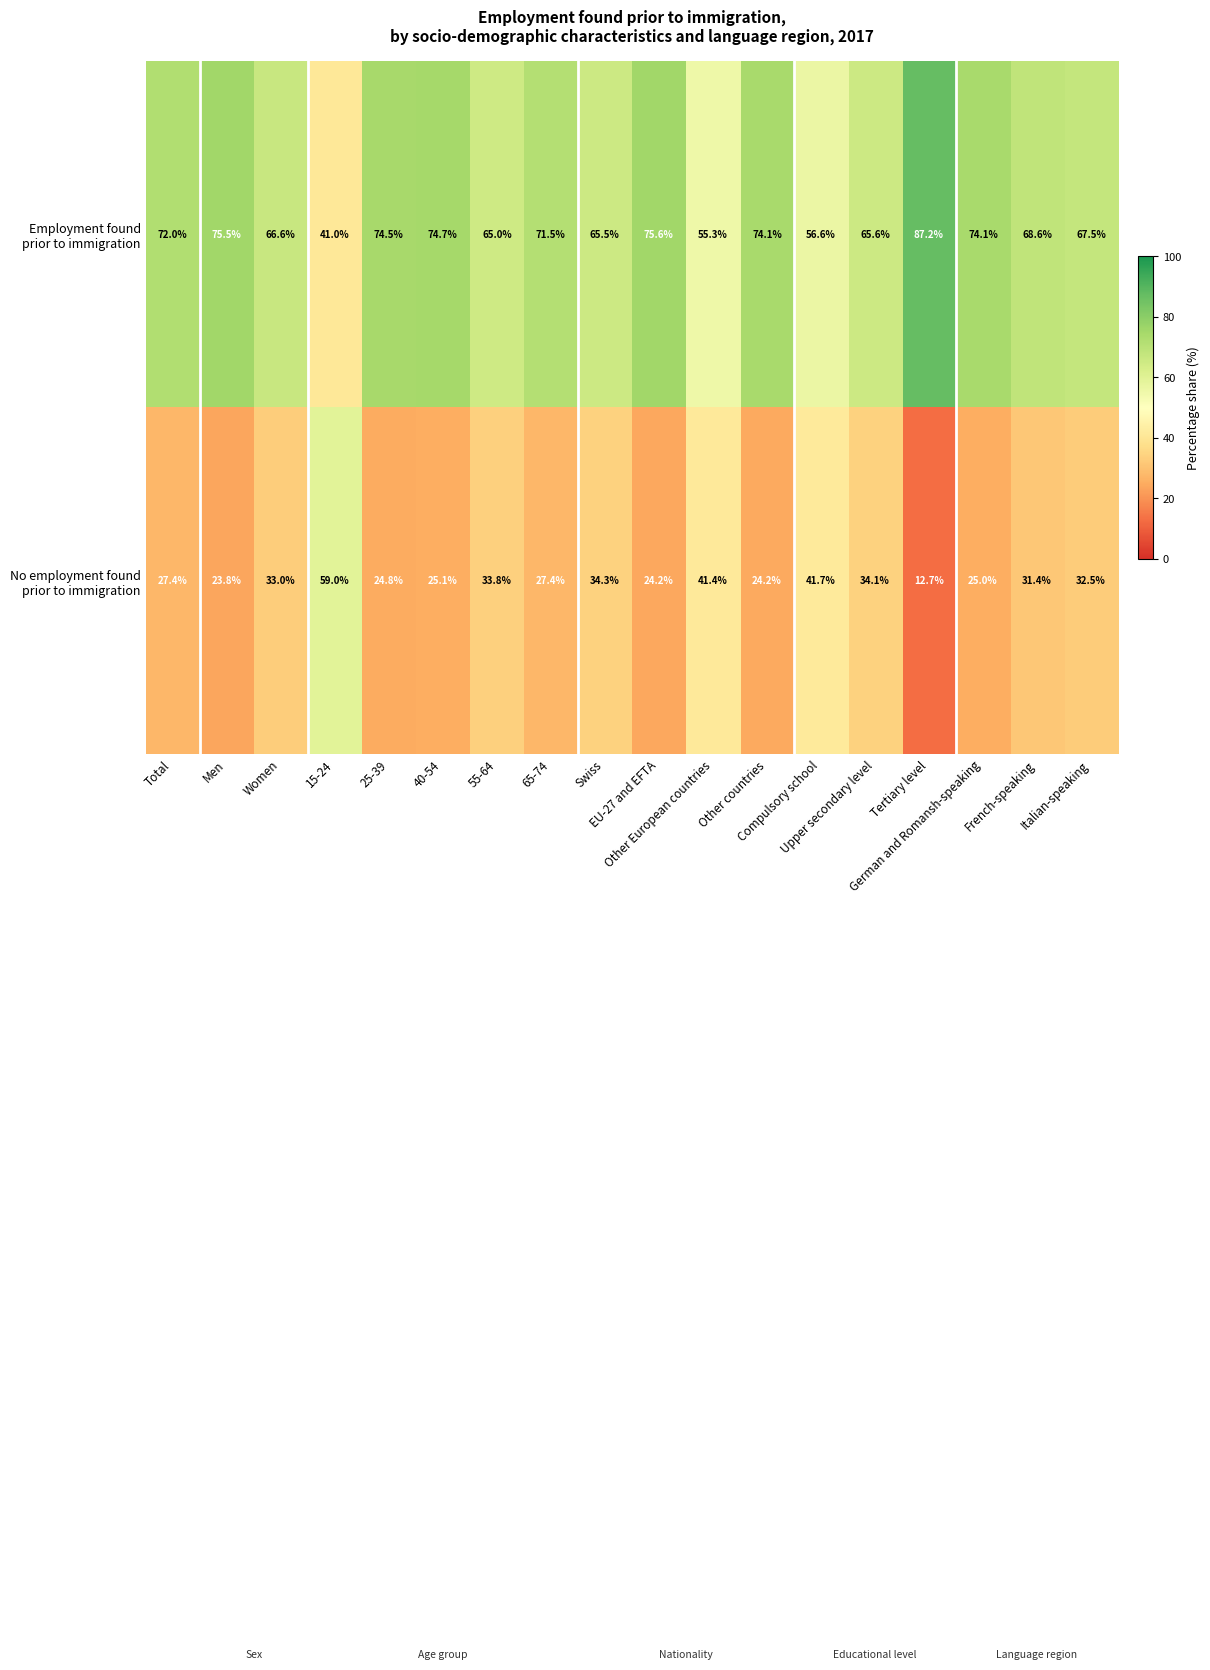

What is the greatest value displayed?

87.2